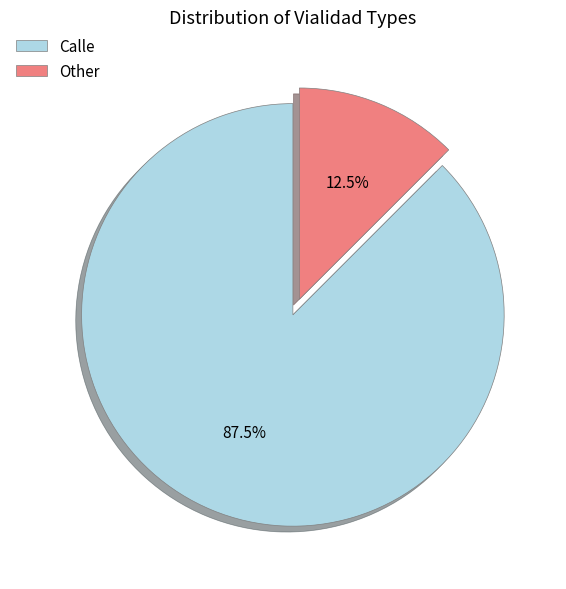

Does Calle account for over 50% of the chart?

Yes